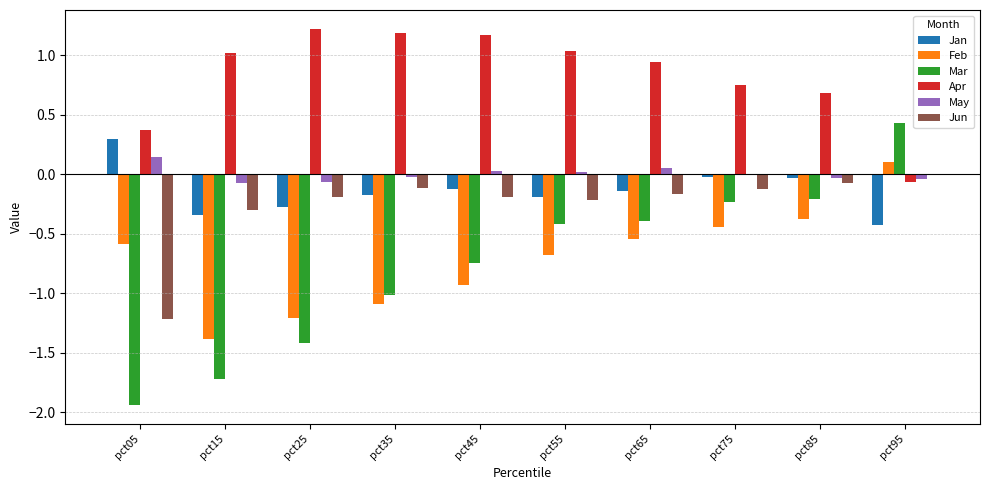

Is the value of May at pct55 greater than the value of Apr at pct55?

No